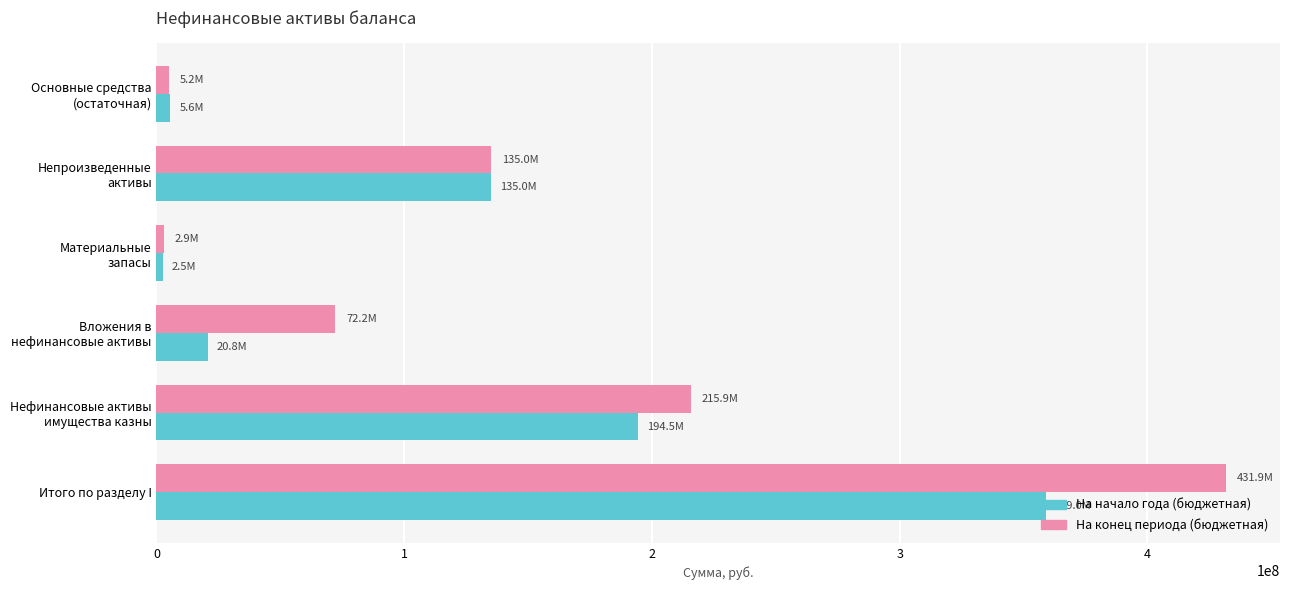

What is the maximum value for На конец периода (бюджетная)?

431901534.8